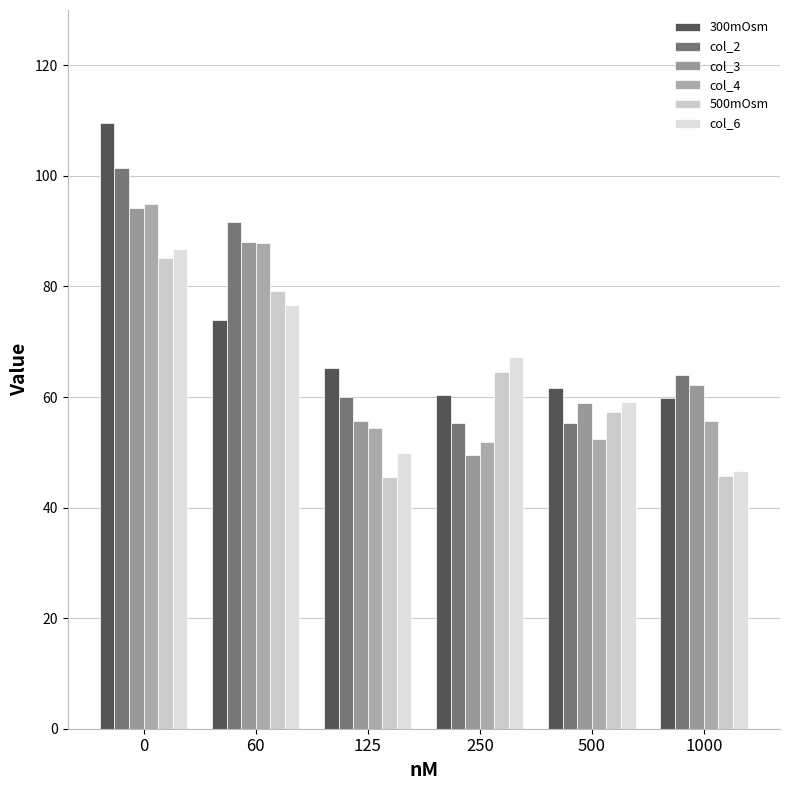

How many series are shown in this chart?

6